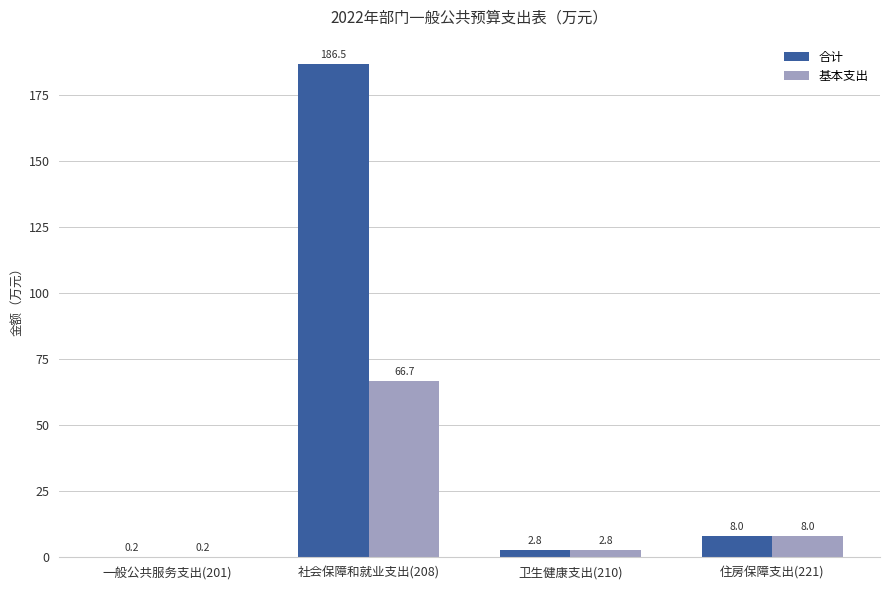

Which series changed the most between 社会保障和就业支出(208) and 住房保障支出(221)?

合计